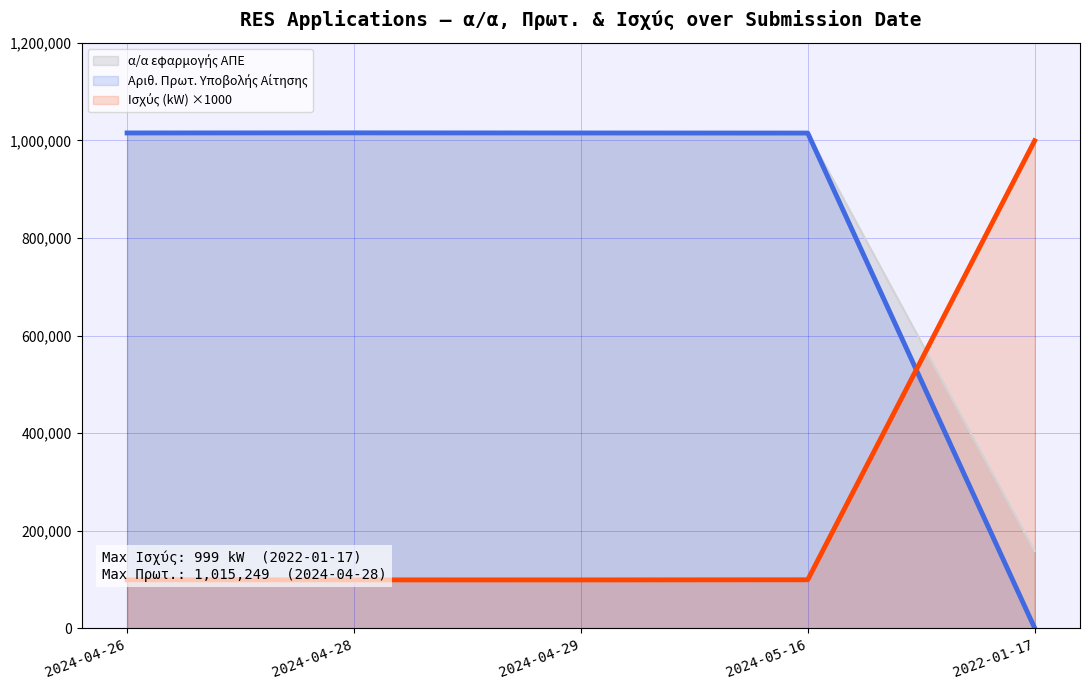

Which series has the widest spread of values?

Αριθ. Πρωτ. Υποβολής Αίτησης